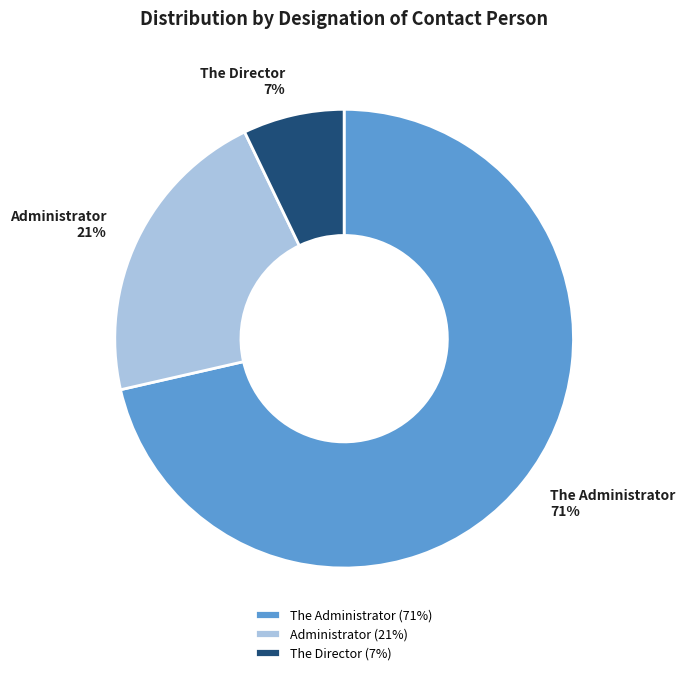

Does The Director account for over 50% of the chart?

No